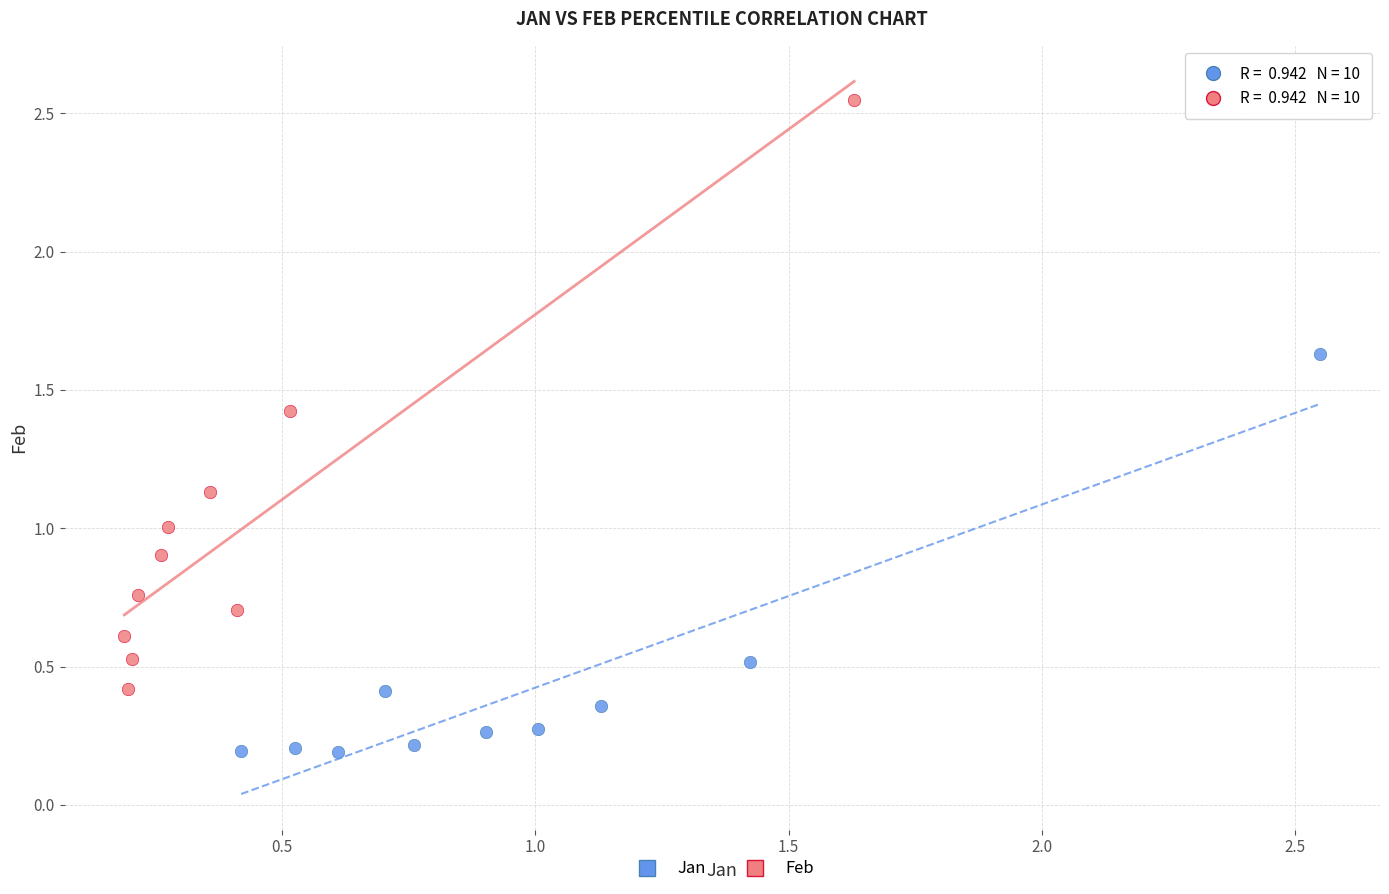

Which series has the widest spread of Y values?

Feb